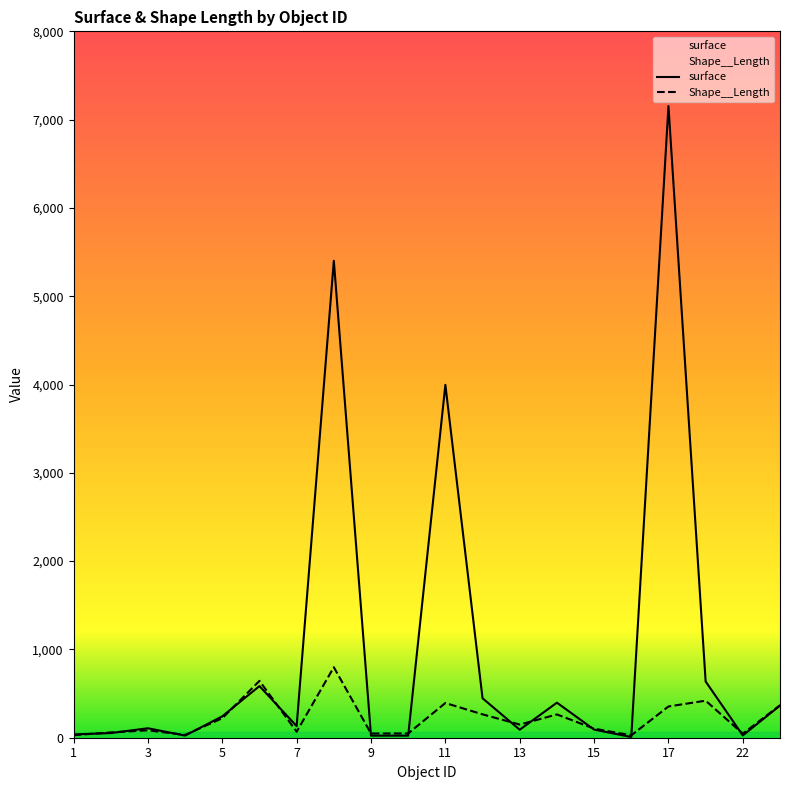

Reading left to right, what are all the values shown in this chart?

surface: 37.5	52.6	107.2	24.1	242.4	584.7	131.3	5401.7	23.2	23.3	3996.5	446.7	90.3	397.0	91.8	7.9	7153.4	636.8	26.2	363.7
Shape__Length: 28.9	59.6	84.0	31.6	220.7	643.8	68.2	798.2	47.8	48.3	393.2	264.8	149.0	263.6	103.0	27.0	353.8	419.6	46.0	368.2